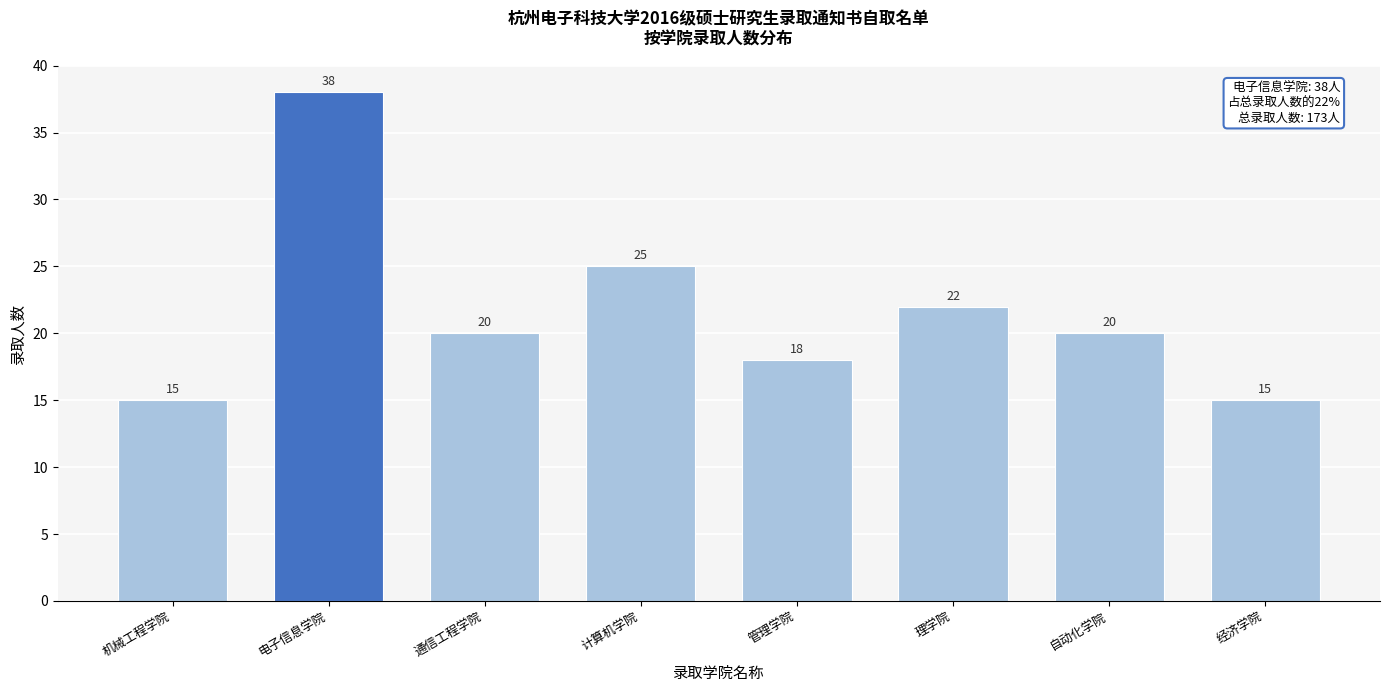

Reading right to left, extract all data points from this chart.

15	20	22	18	25	20	38	15